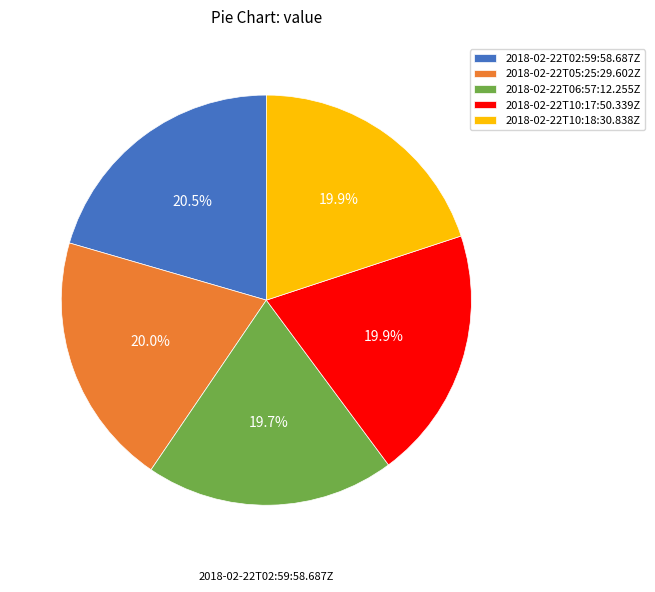

What is the change in value from 2018-02-22T02:59:58.687Z to 2018-02-22T10:18:30.838Z?

-0.7